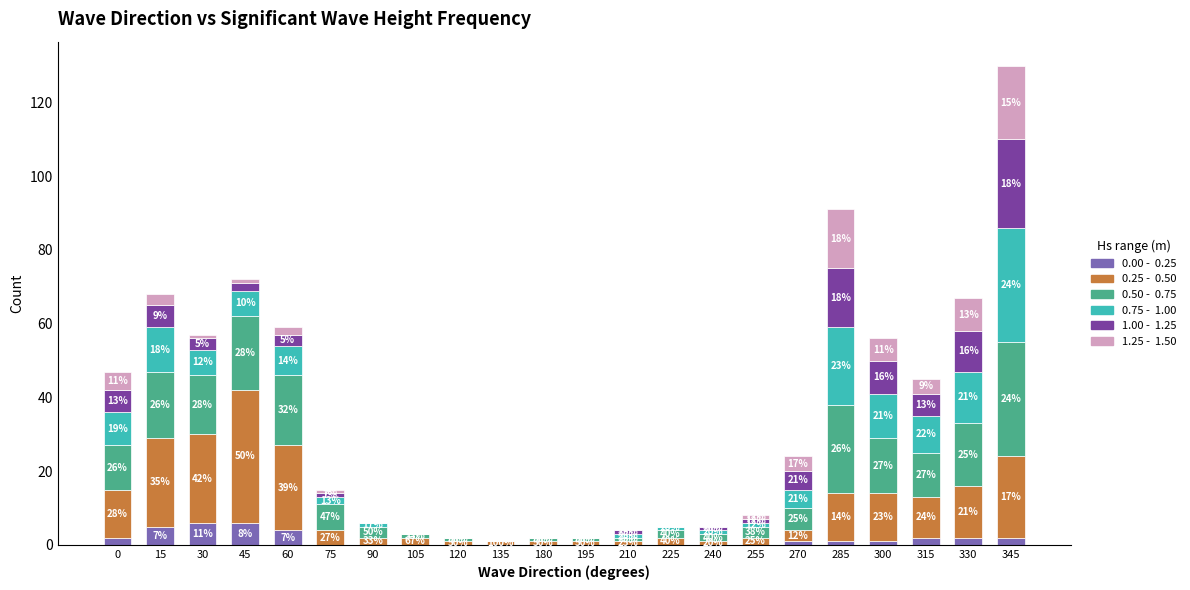

What is the total value across all series at 210?

4